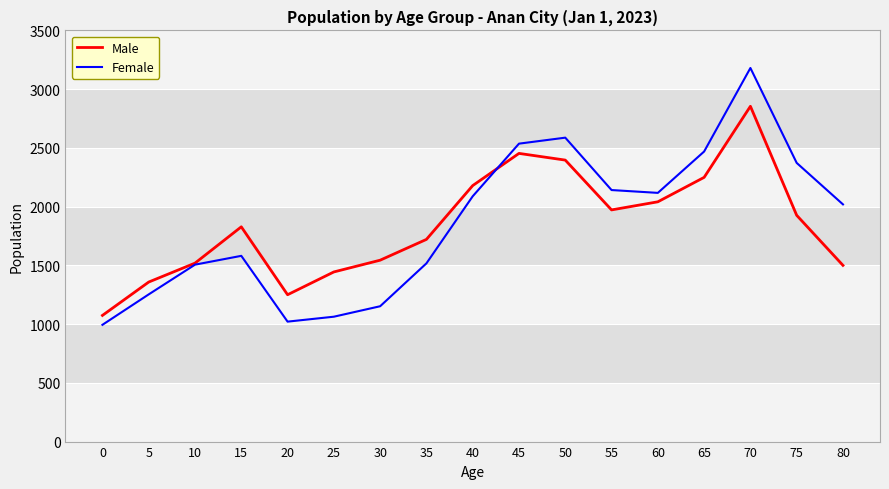

True or false: Female has more than 1 points higher than both neighbors.

True